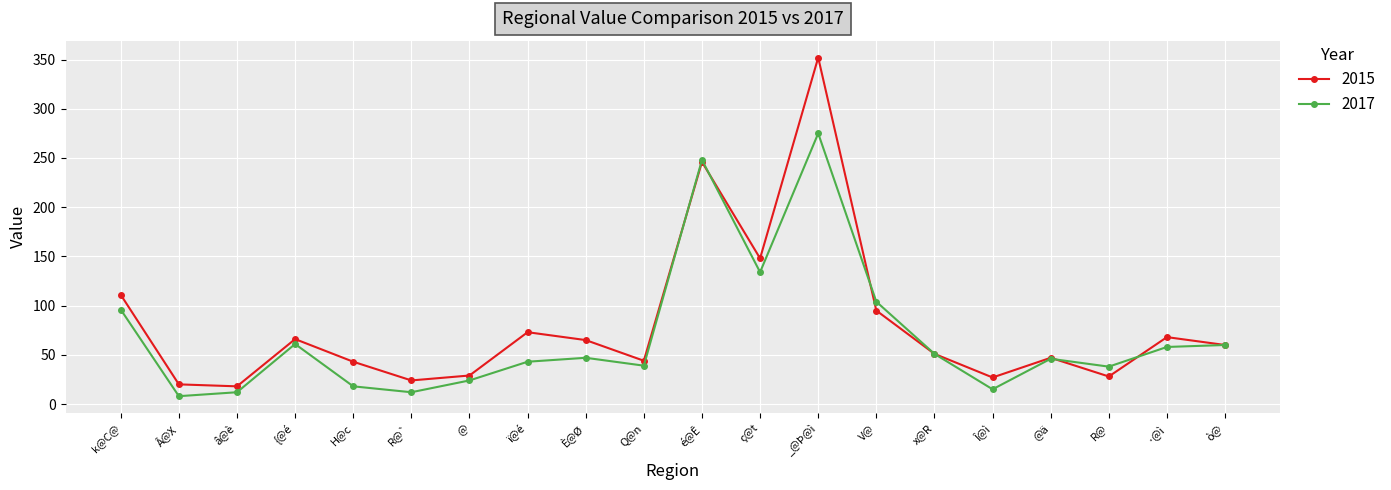

What is the average value of the 2017 series?

69